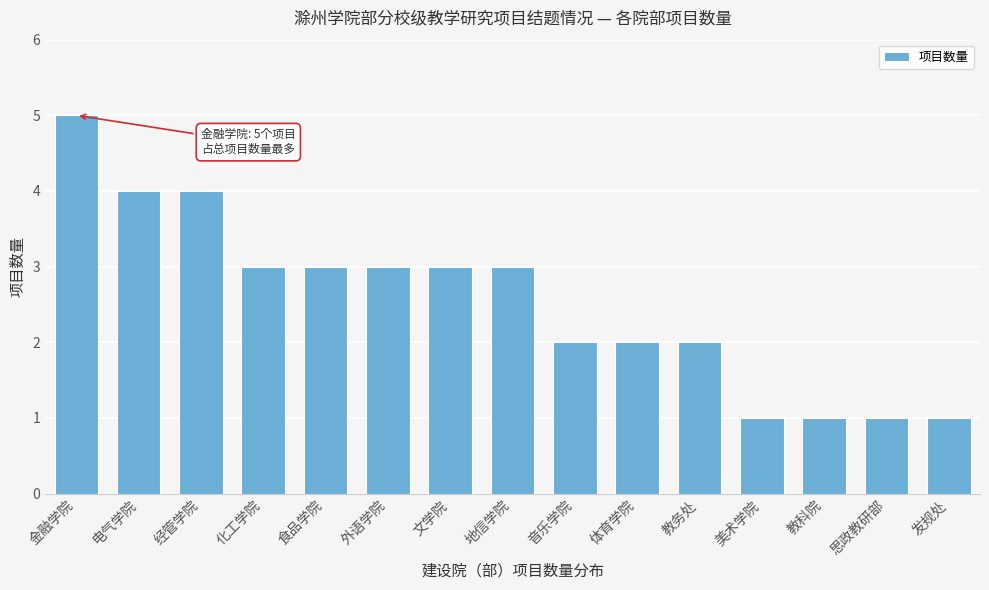

Reading right to left, transcribe all the data shown in this chart.

1	1	1	1	2	2	2	3	3	3	3	3	4	4	5